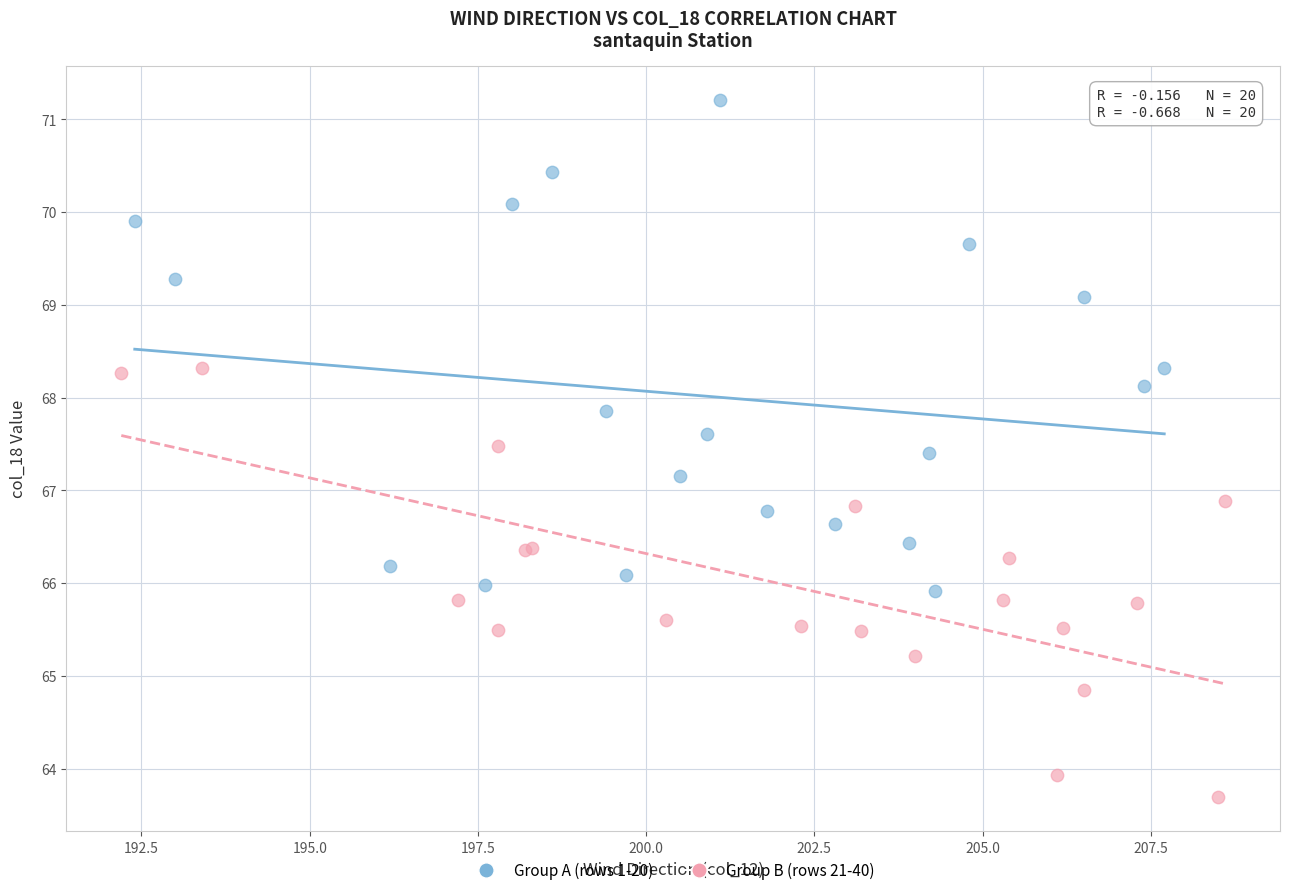

Which series reaches the maximum Y coordinate?

Group A (rows 1-20)